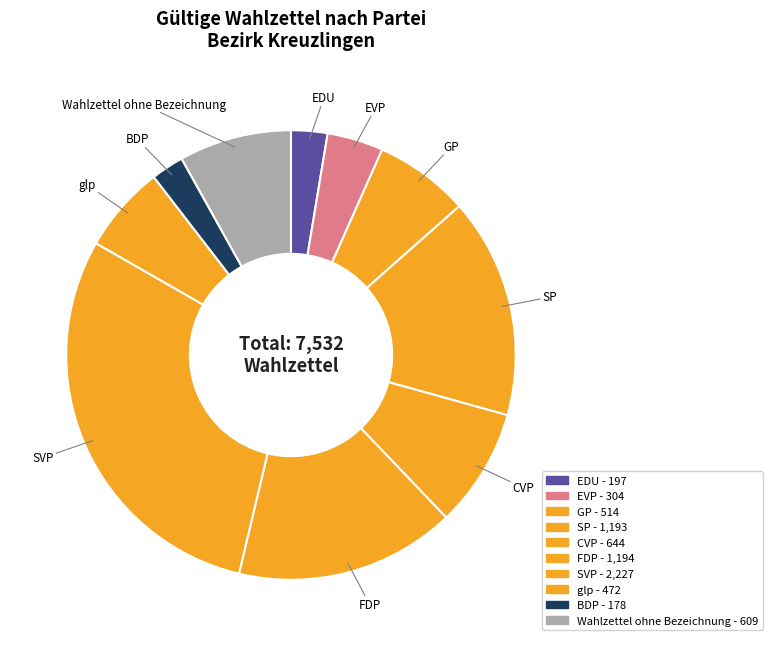

Count the number of slices in the pie.

10